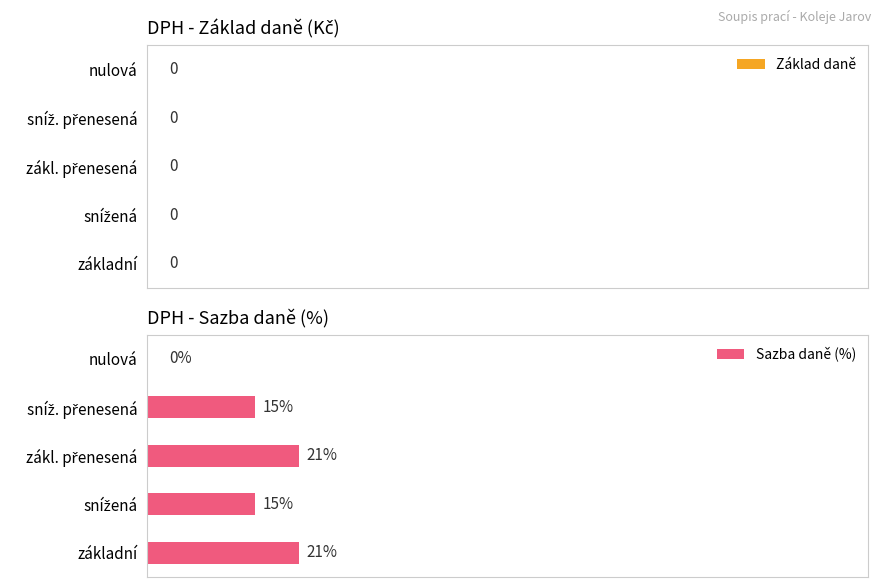

Between základní and nulová, which is larger?

základní